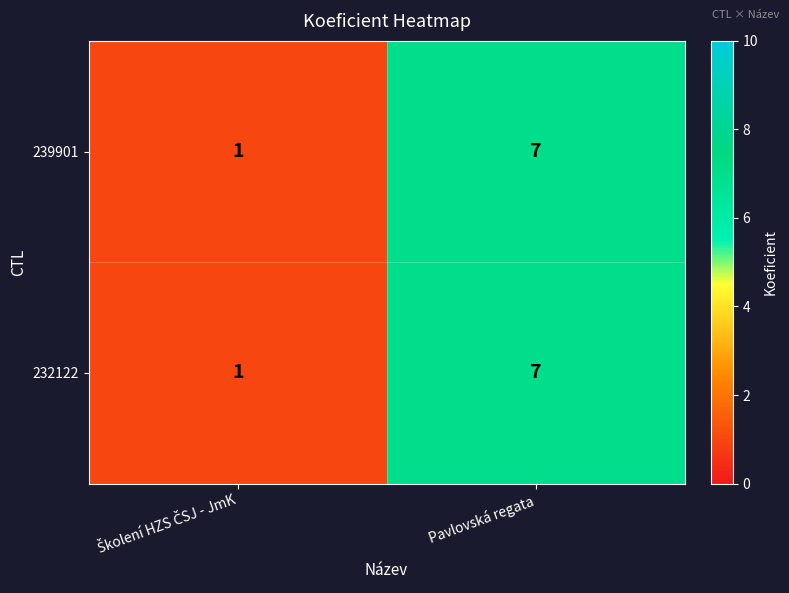

What is the highest value of the 232122 series?

7